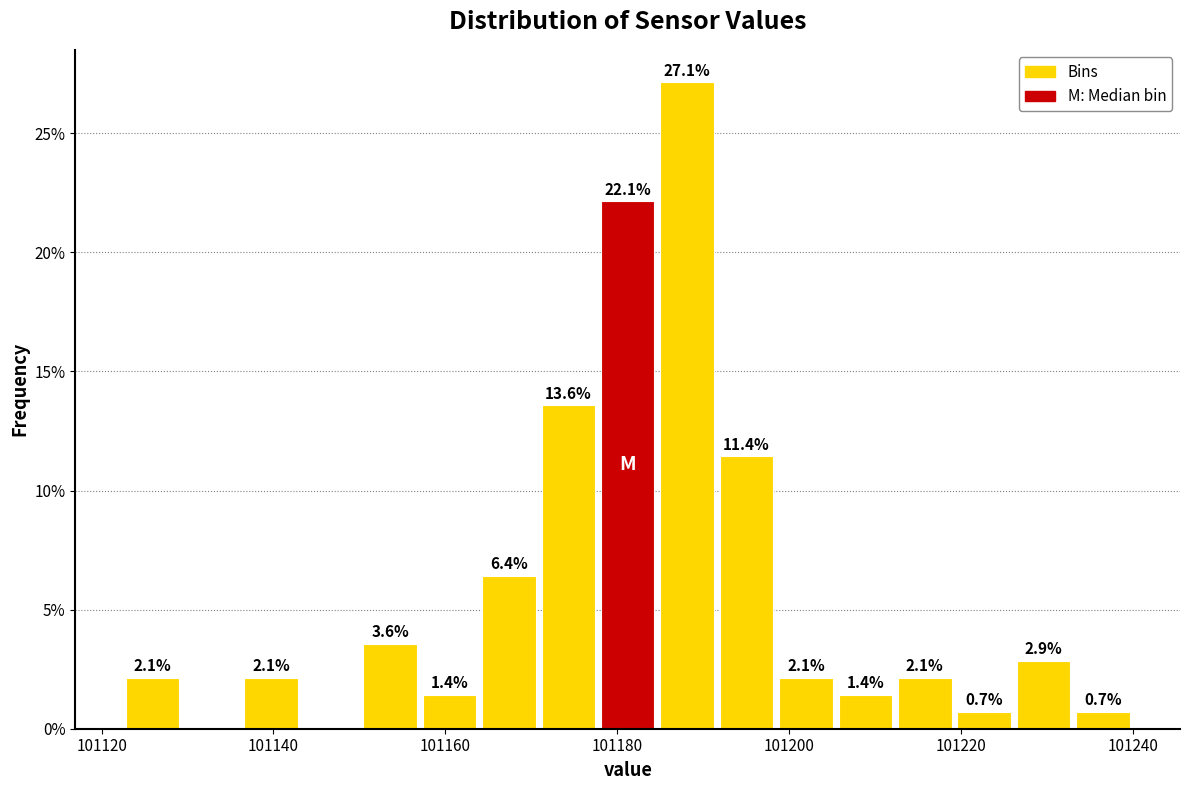

Read against the x-axis, roughly where is the centre of the tallest bar?

101188